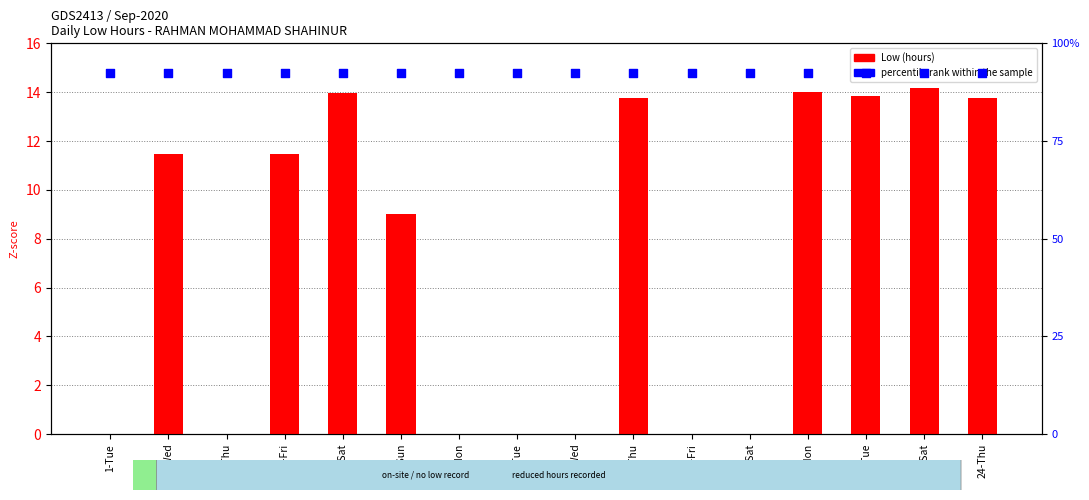

What are all the series names shown in the legend?

Low (hours), percentile rank within the sample